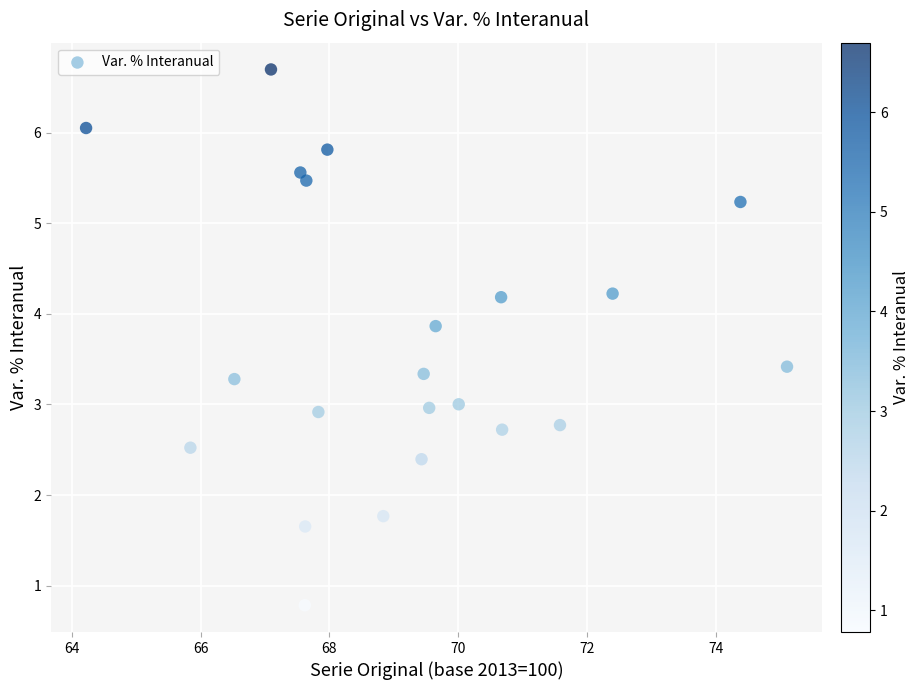

What is the range of X values (max minus min)?

10.9